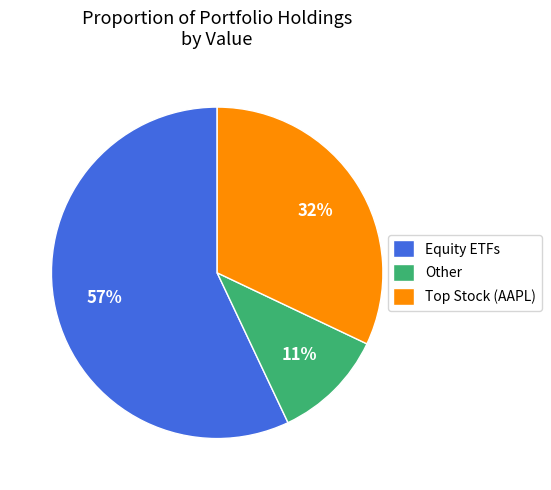

Is the sum of Equity ETFs and Other greater than half?

Yes